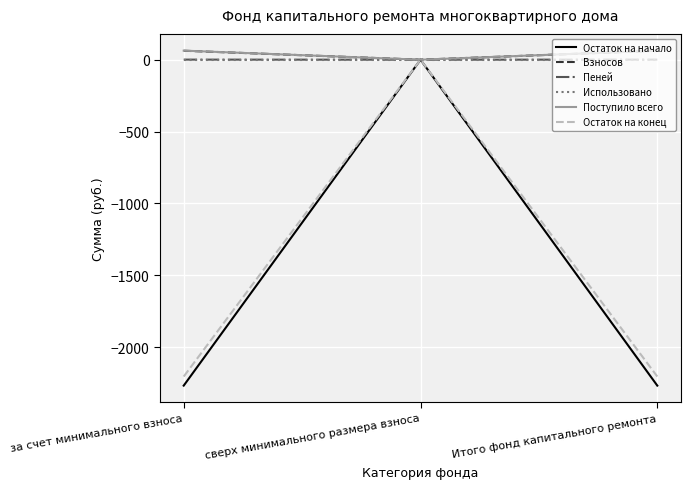

How many lines are shown in the chart?

6